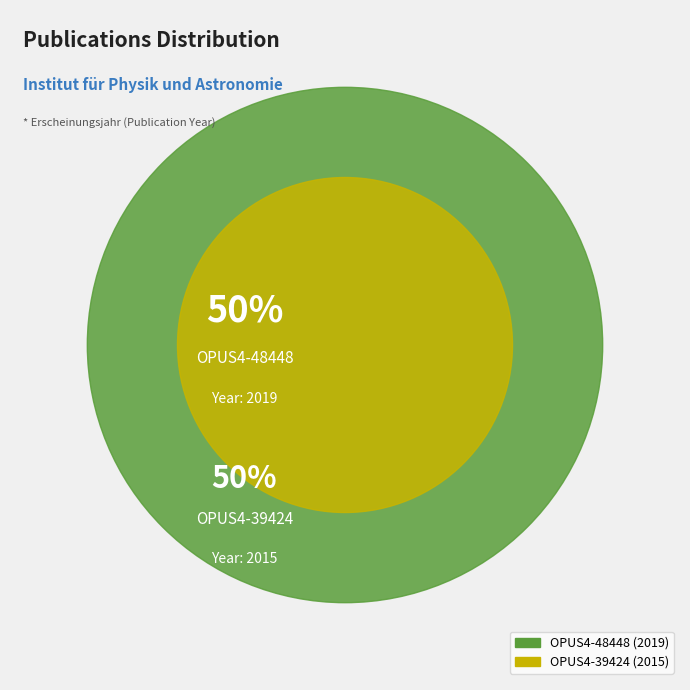

Count the number of slices in the pie.

2